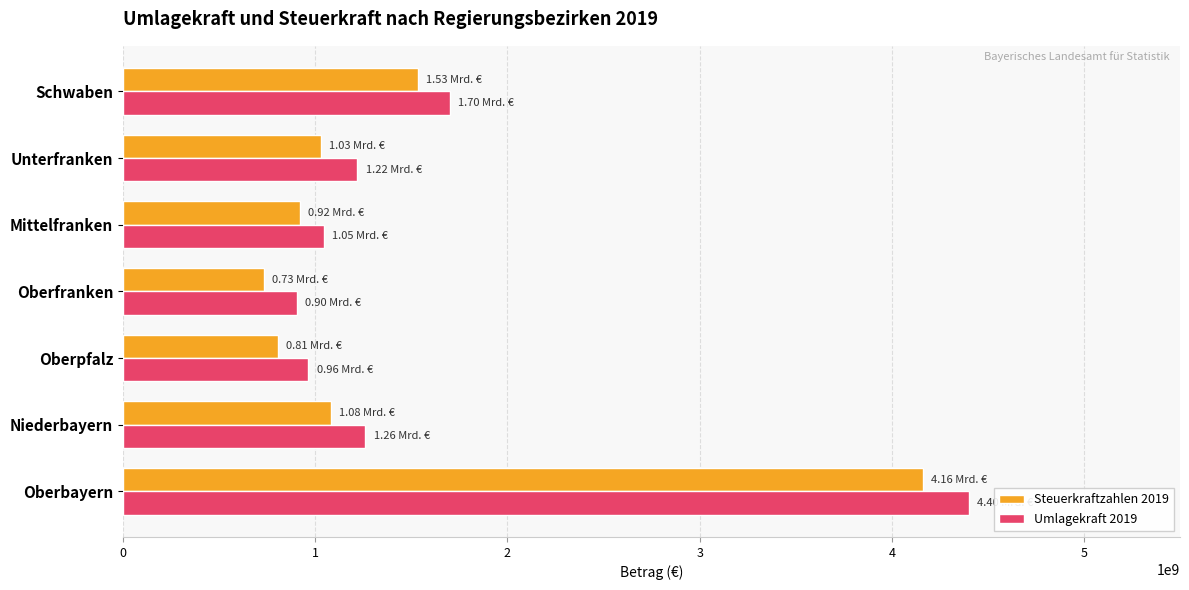

Count the number of data series in this chart.

2